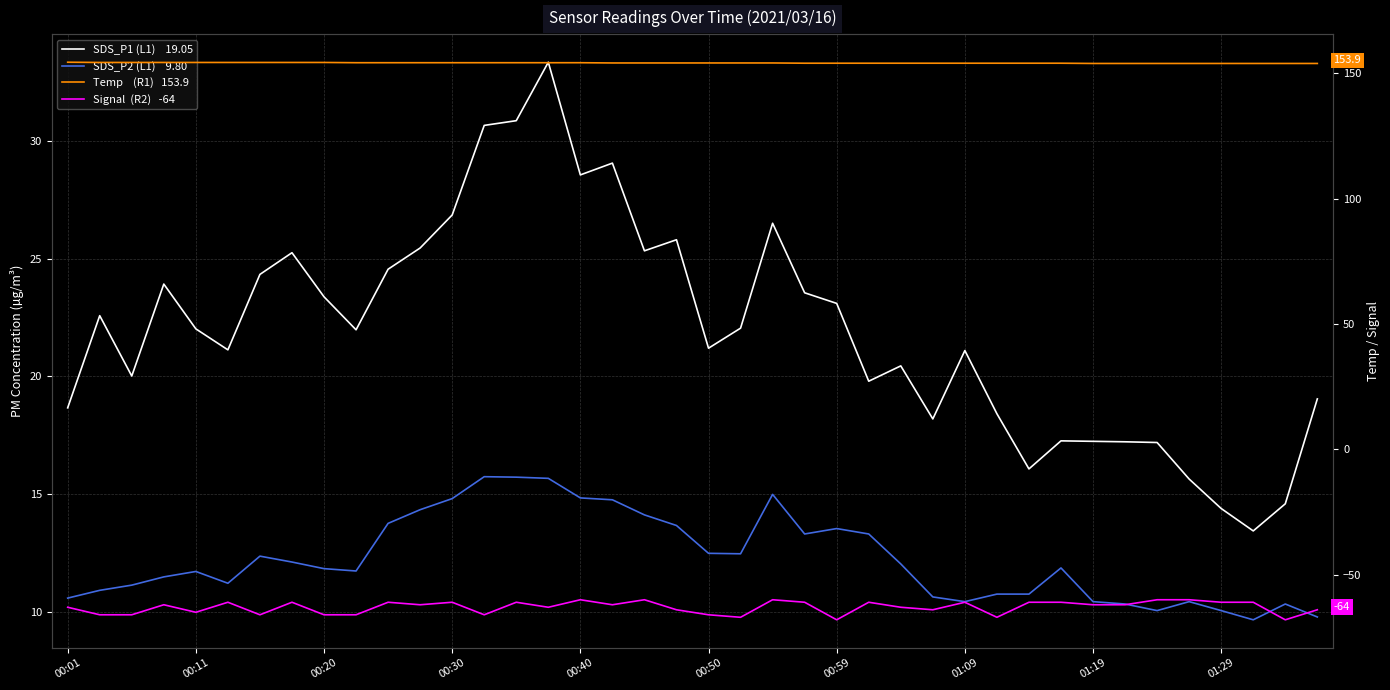

How many data points does each series have?

40